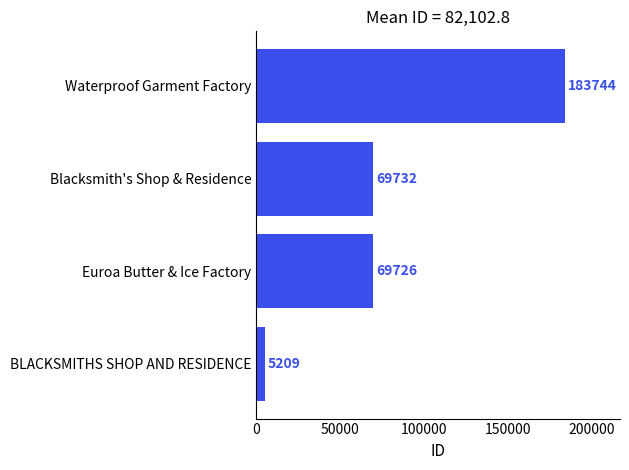

What is the difference between the maximum and minimum values?

178535